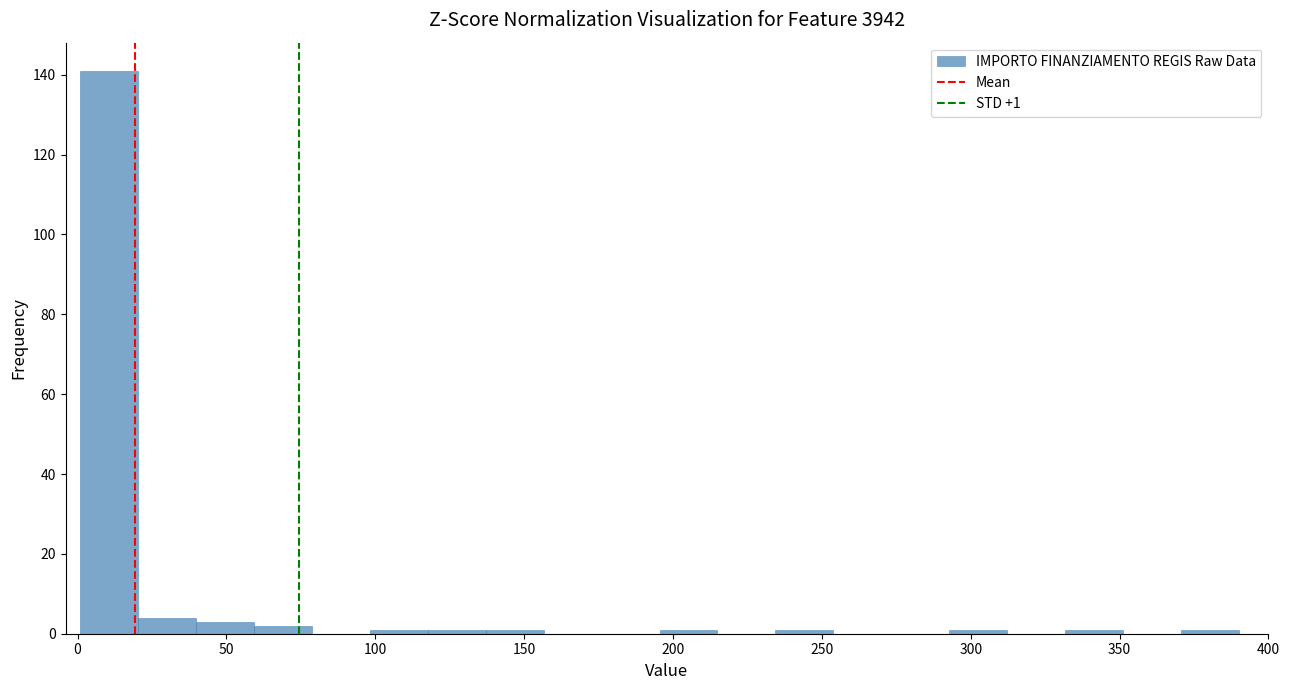

Around what value on the x-axis is the tallest bar? Give the approximate position of its centre, as read against the axis.

10